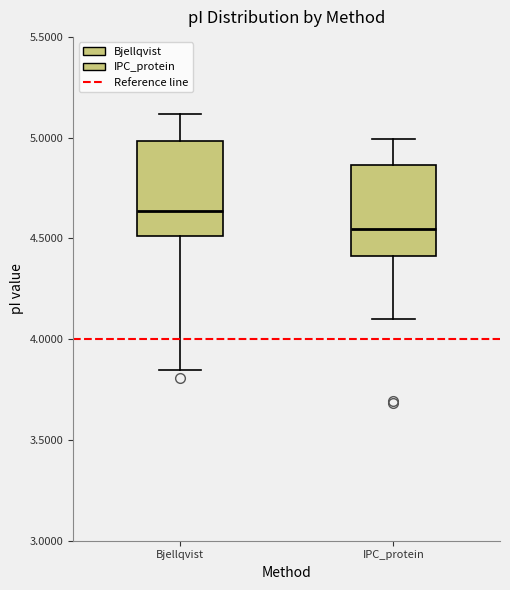

Reading left to right, transcribe this box plot: for each box, give where its median line is, the range the box spans, and where its two whiskers end, as read against the y-axis. The values are not printed on the chart, so give them approximately, as read against the axis.

Bjellqvist: median 4.65, box 4.50 to 5.00, whiskers 3.85 to 5.10
IPC_protein: median 4.55, box 4.40 to 4.85, whiskers 4.10 to 5.00